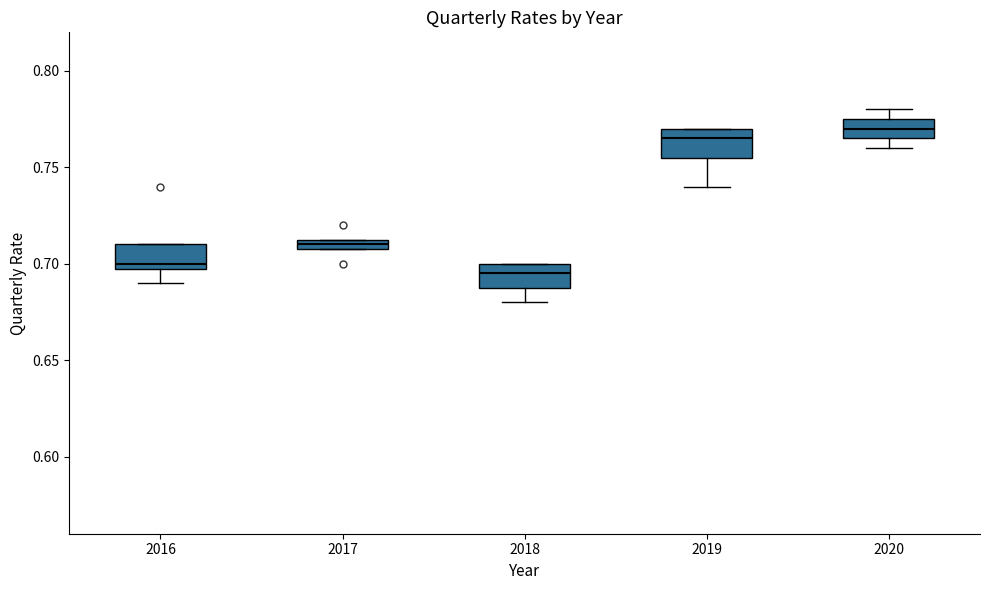

Where is the lower edge of the box at x = 2017 on the y-axis? The values are not printed on the chart, so give them approximately, as read against the axis.

0.710